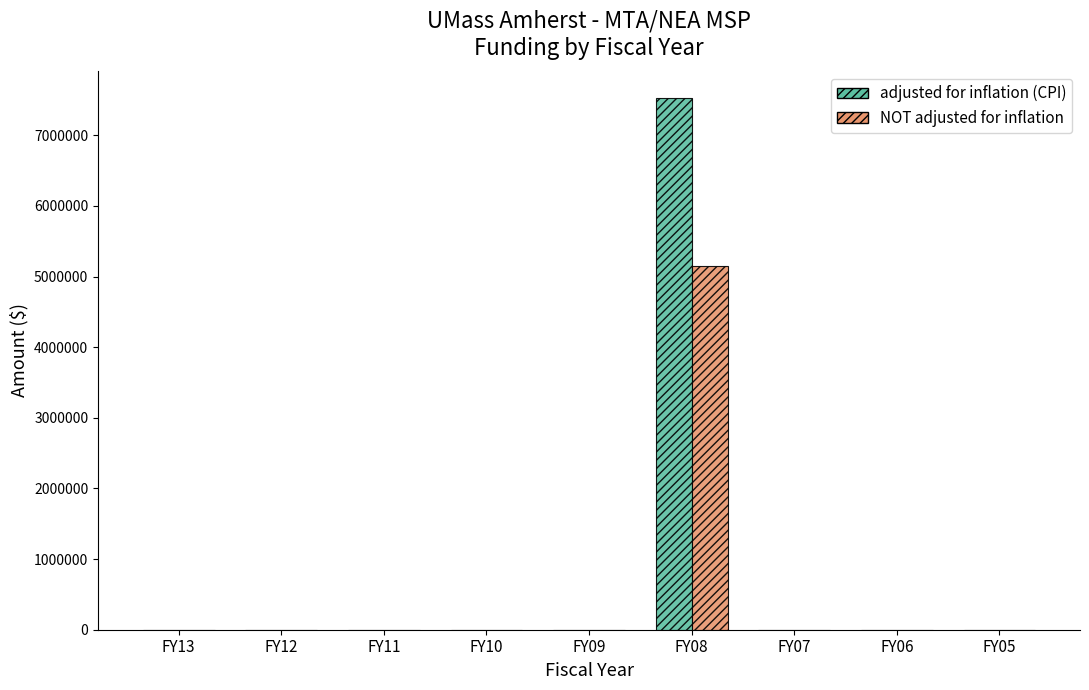

Which series has the largest range (max minus min)?

adjusted for inflation (CPI)